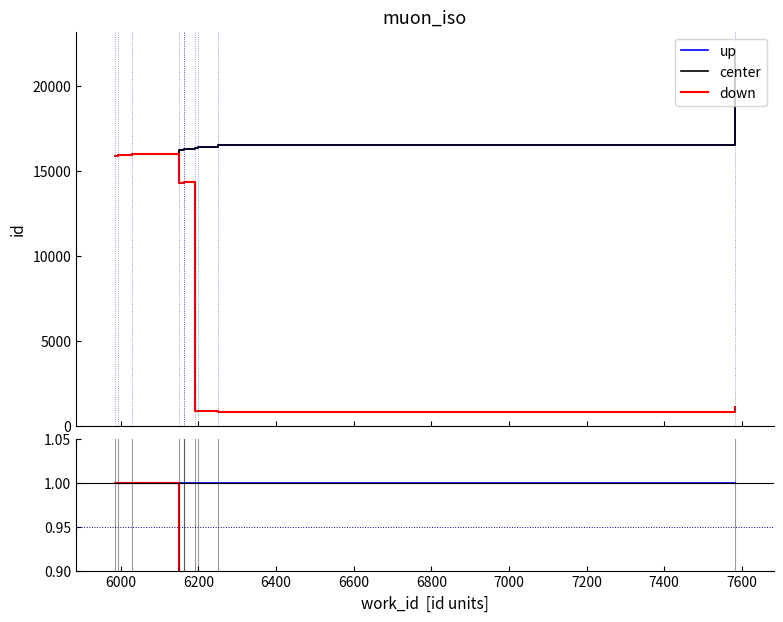

Is it true that down equals 0.1 at 7600?

False